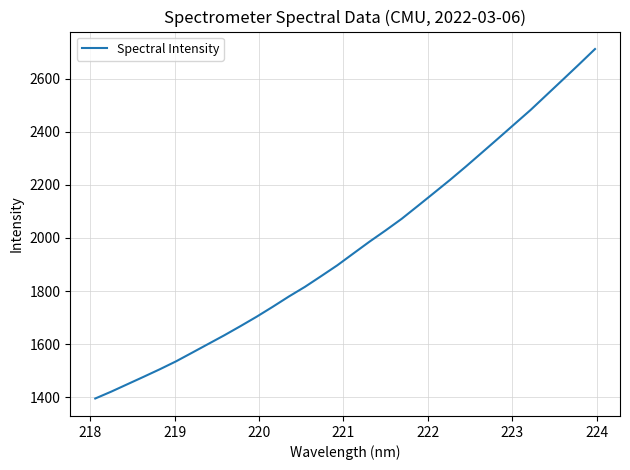

What is the greatest value displayed?

2711.1